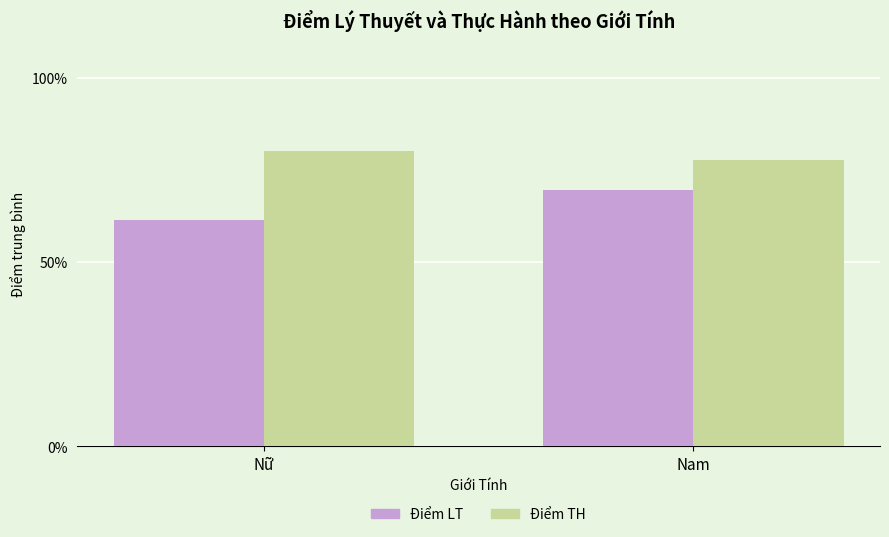

At which category does the chart reach its peak across all series?

Nữ